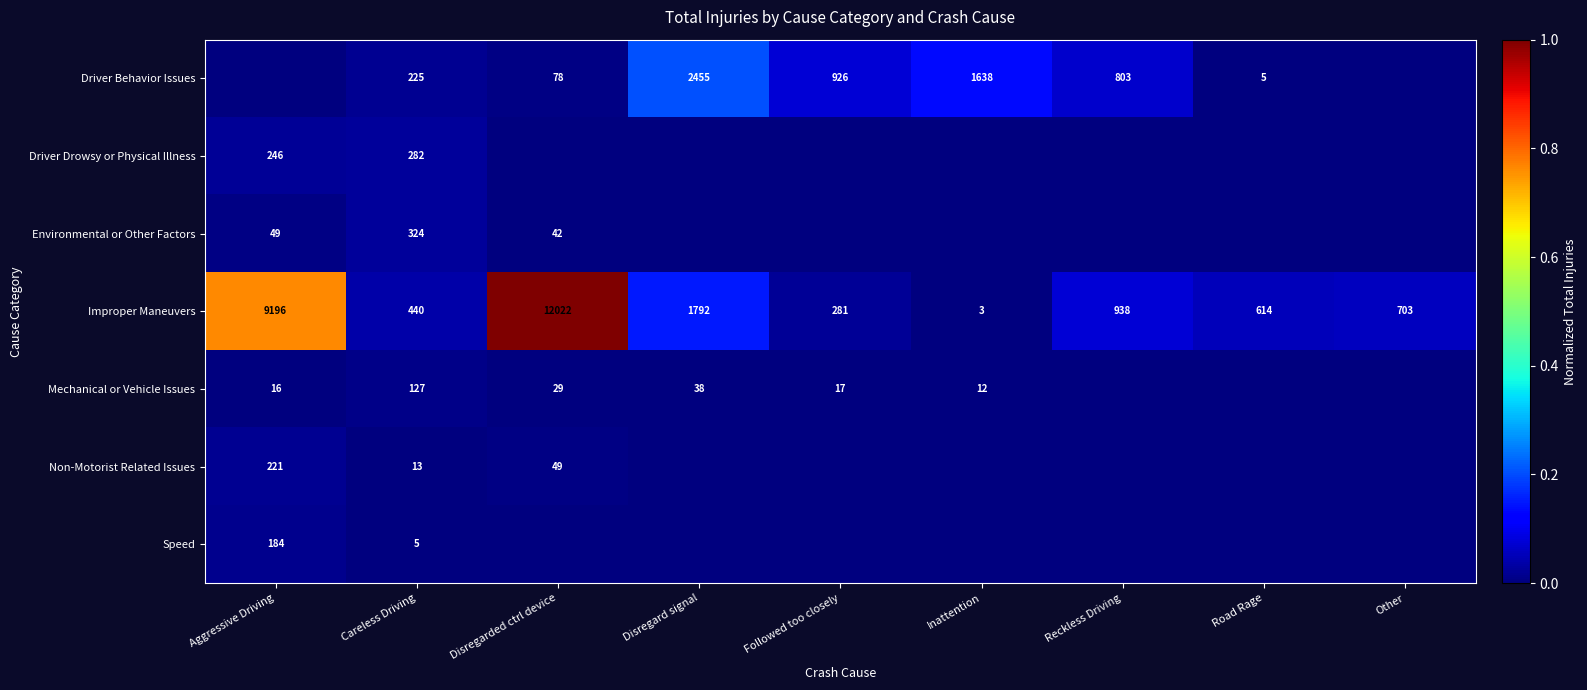

At which category is the sum across all series the highest?

Disregarded ctrl device